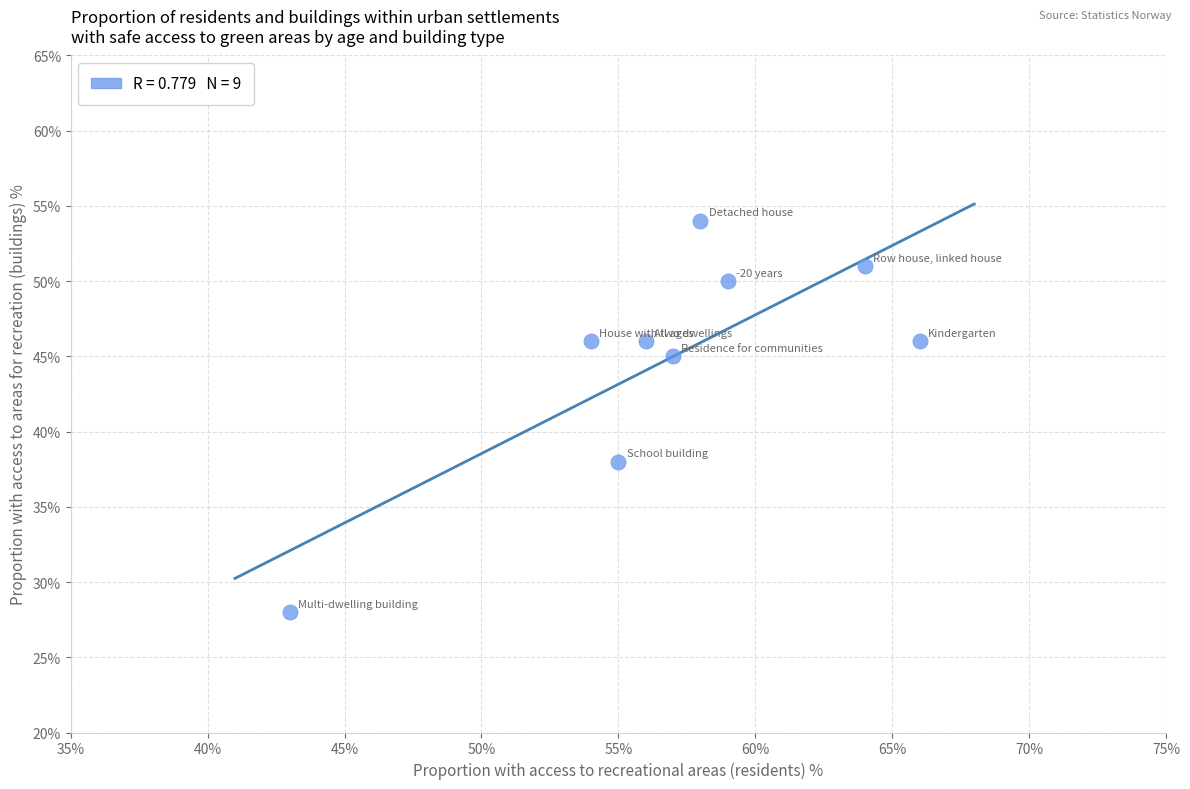

What is the average X value?

57